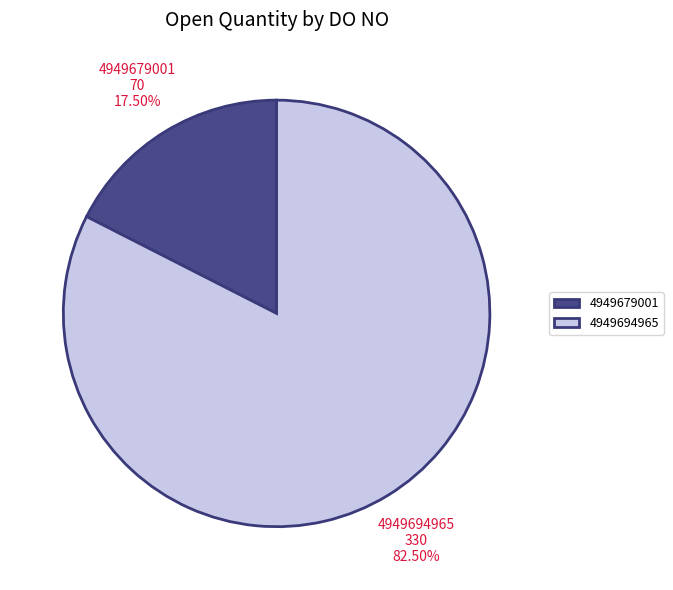

Does 4949679001 represent more than half of the total?

No